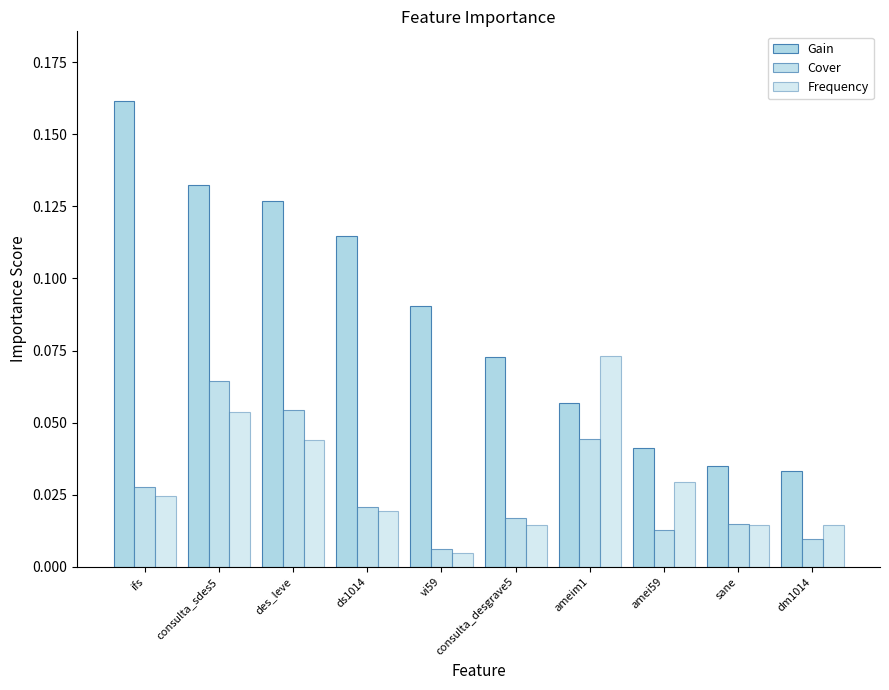

What is the sum of the Gain values at des_leve and sane?

0.2